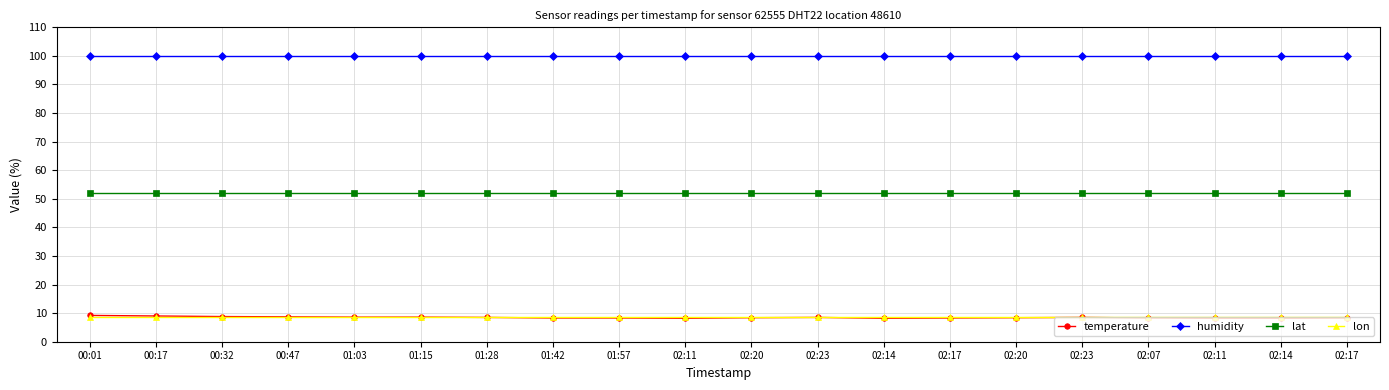

Reading left to right, extract all data points from this chart.

temperature: 9.2	9.0	8.8	8.7	8.6	8.6	8.5	8.3	8.3	8.2	8.4	8.5	8.2	8.3	8.4	8.5	8.3	8.2	8.2	8.3
humidity: 99.9	99.9	99.9	99.9	99.9	99.9	99.9	99.9	99.9	99.9	99.9	99.9	99.9	99.9	99.9	99.9	99.9	99.9	99.9	99.9
lat: 52.1	52.1	52.1	52.1	52.1	52.1	52.1	52.1	52.1	52.1	52.1	52.1	52.1	52.1	52.1	52.1	52.1	52.1	52.1	52.1
lon: 8.6	8.6	8.6	8.6	8.6	8.6	8.6	8.6	8.6	8.6	8.6	8.6	8.6	8.6	8.6	8.6	8.6	8.6	8.6	8.6